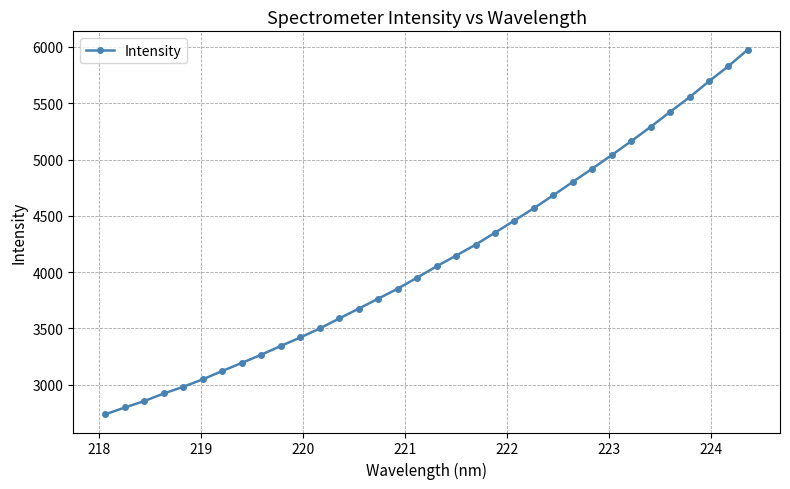

What is the value of the 25th point from the left?

4801.5